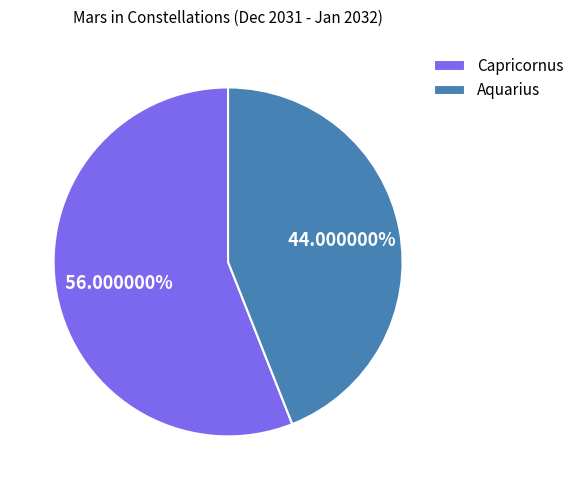

Which slice is the smallest?

Aquarius